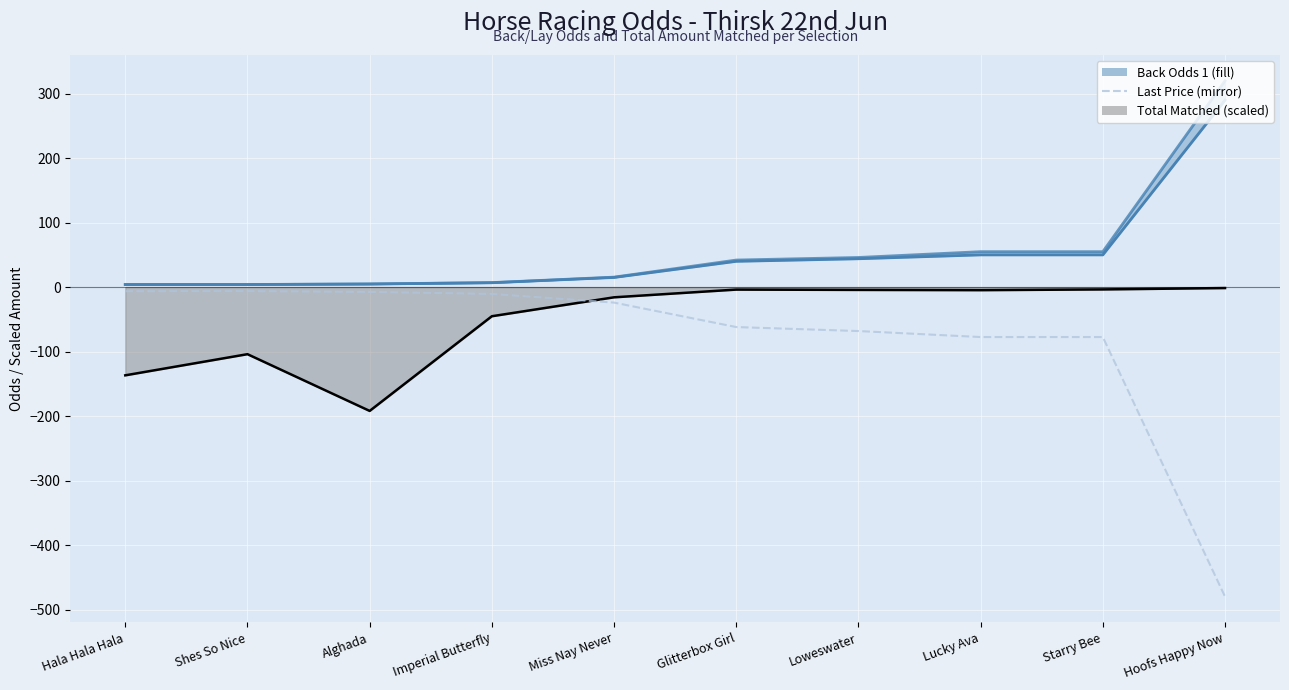

At which category does the data reach its first local peak?

Shes So Nice